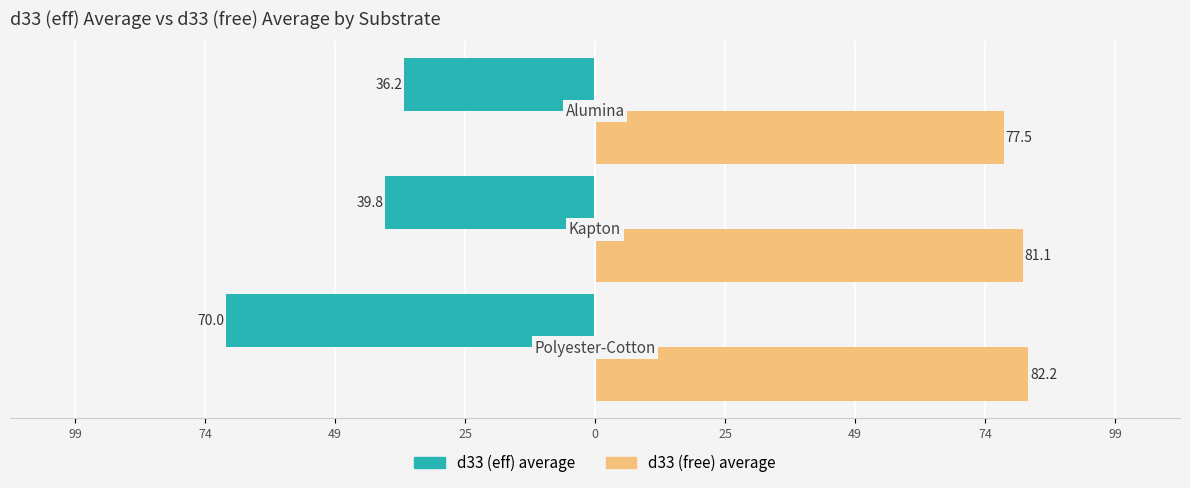

What are all the series names shown in the legend?

d33 (eff) average, d33 (free) average